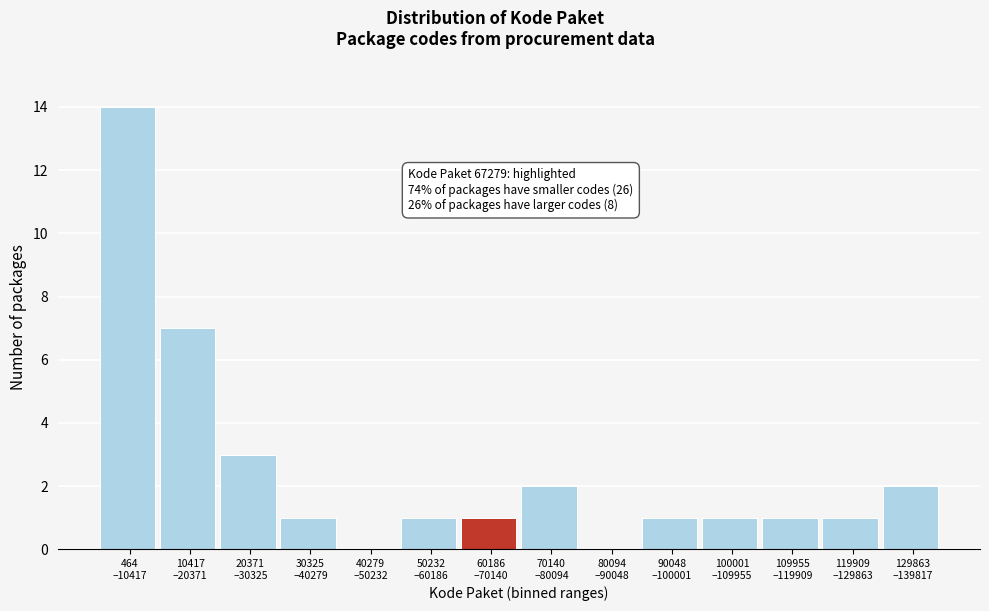

What is the greatest value displayed?

14